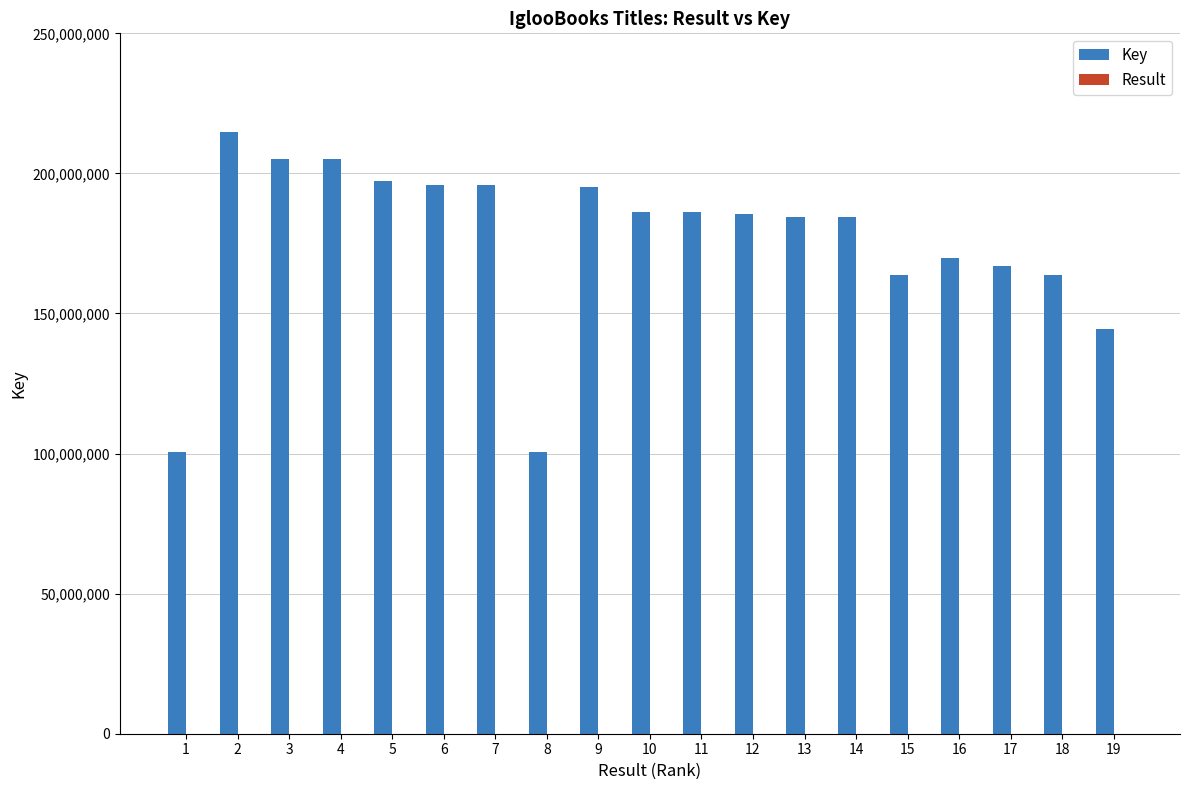

The value of Key at 11 is 319849278. True or false?

False